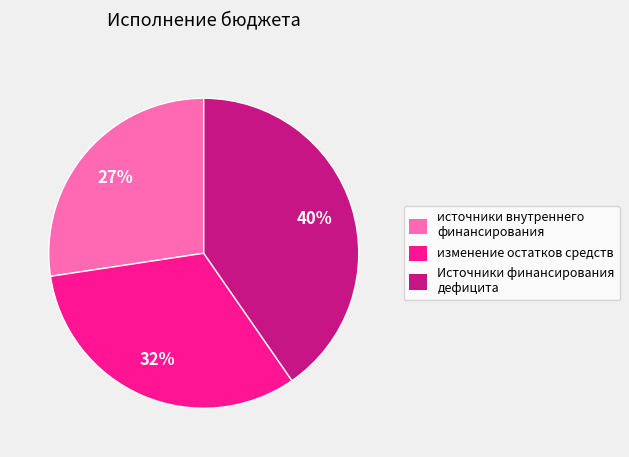

Is there a majority slice in this chart?

No